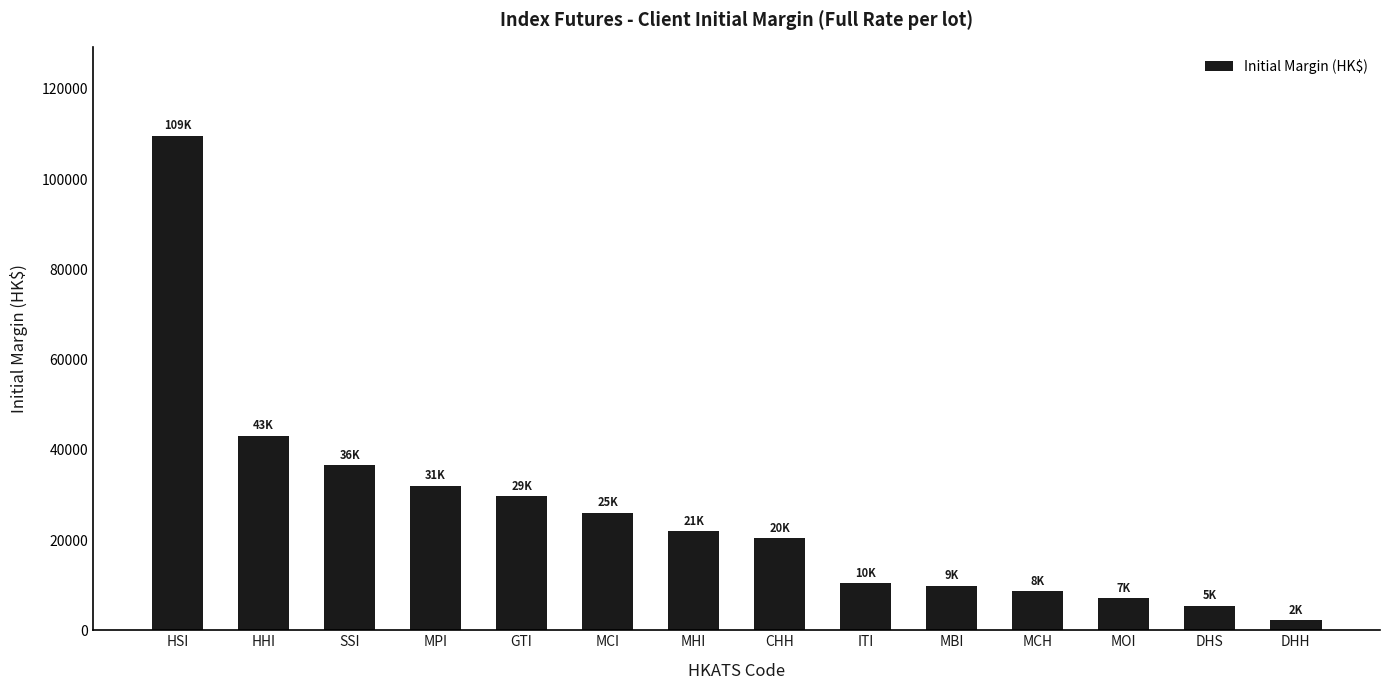

Which category has the highest value across all series?

HSI